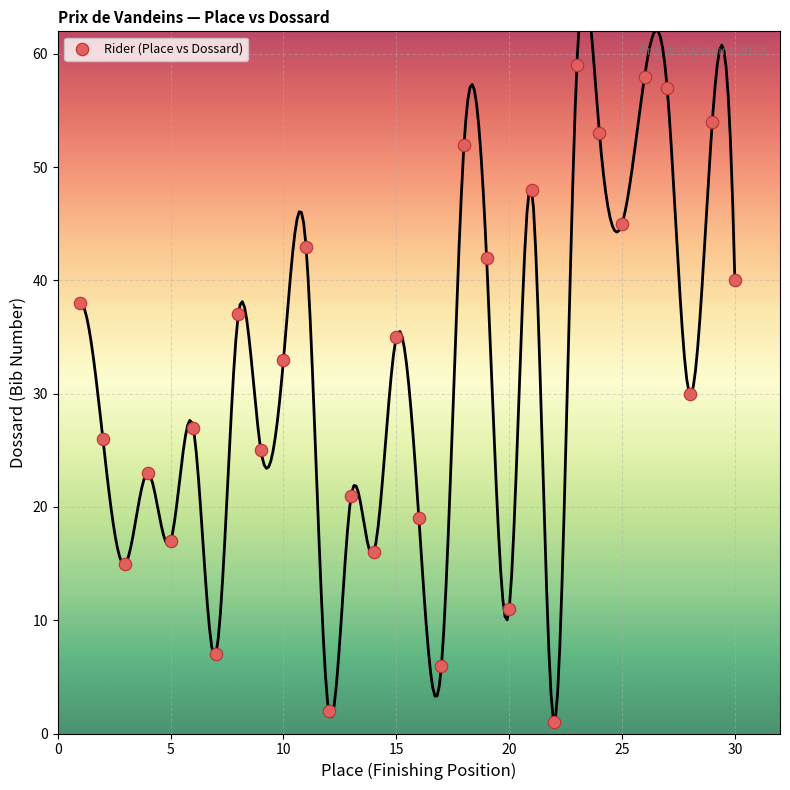

What is the range of X values (max minus min)?

29